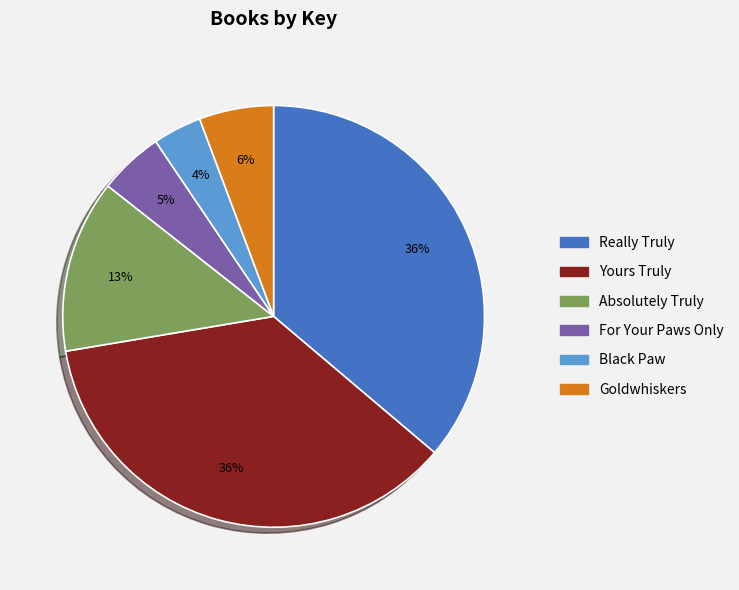

To the nearest percent, what is the average slice percentage?

17%